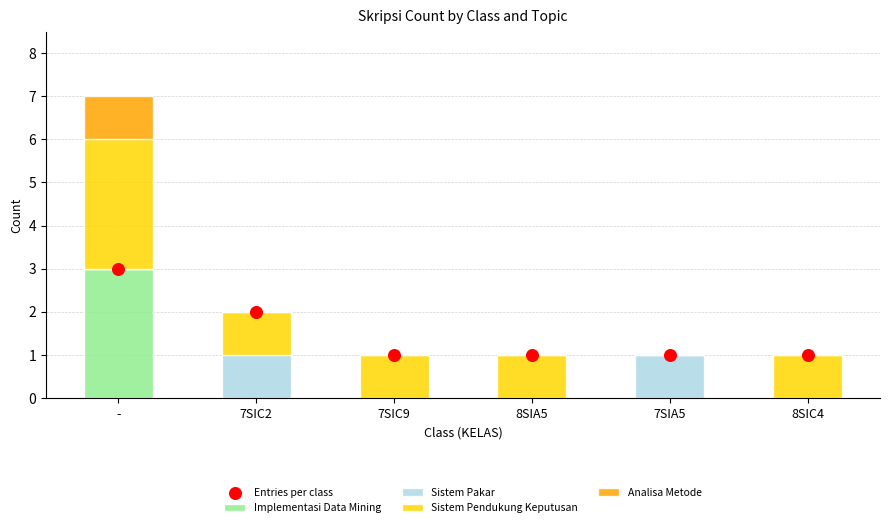

Which series reaches the minimum Y coordinate?

Implementasi Data Mining